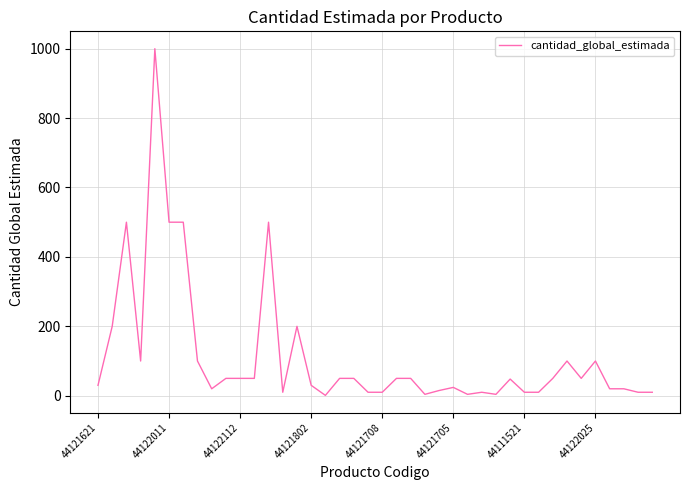

What is the maximum value shown in the chart?

1000